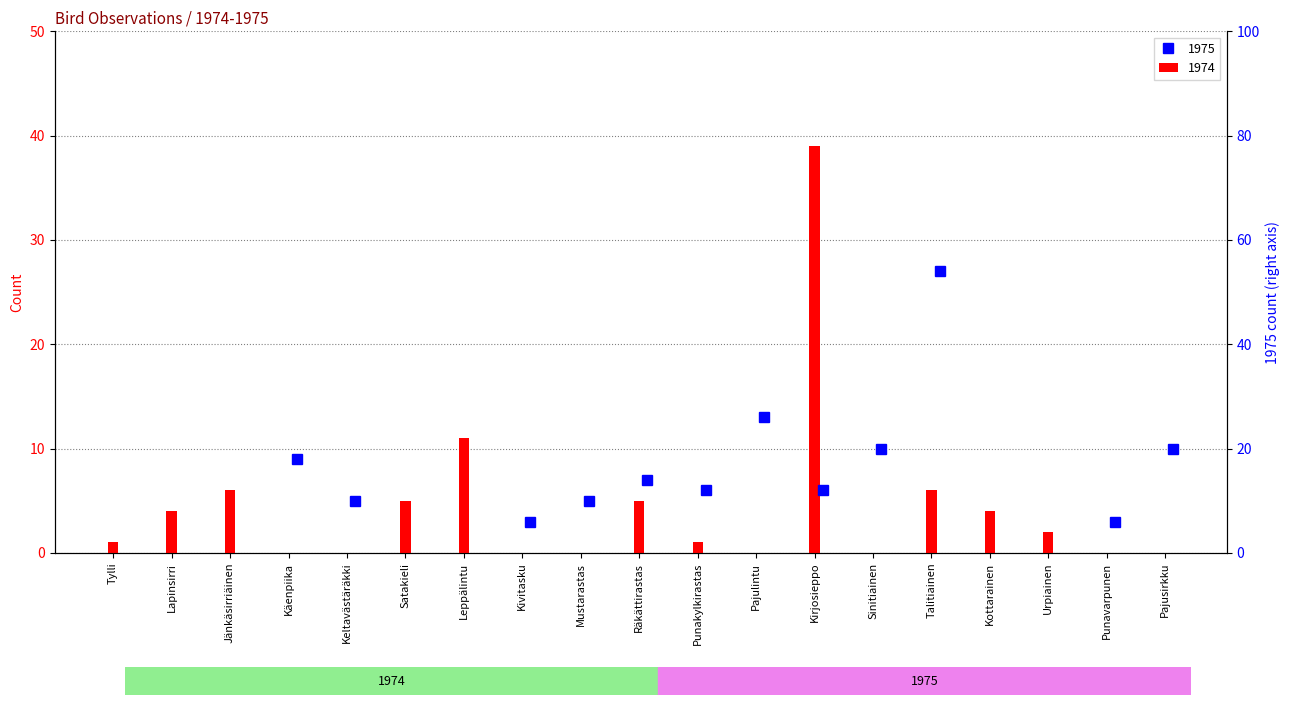

What position from the left is Jänkäsirriäinen?

3